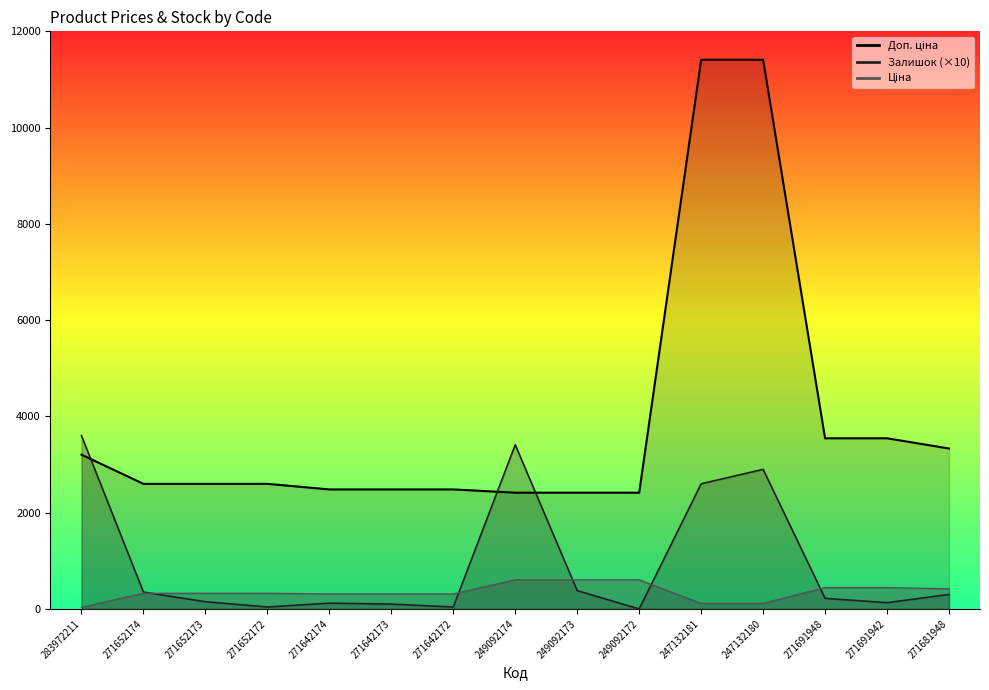

At which label is Залишок closest to 1800?

247132181